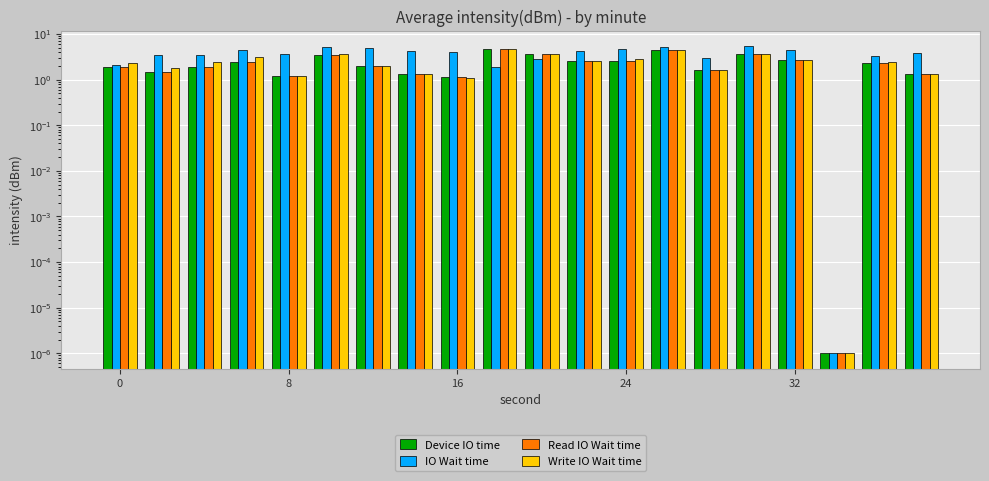

What is the approximate value of IO Wait time at 32?

4.5